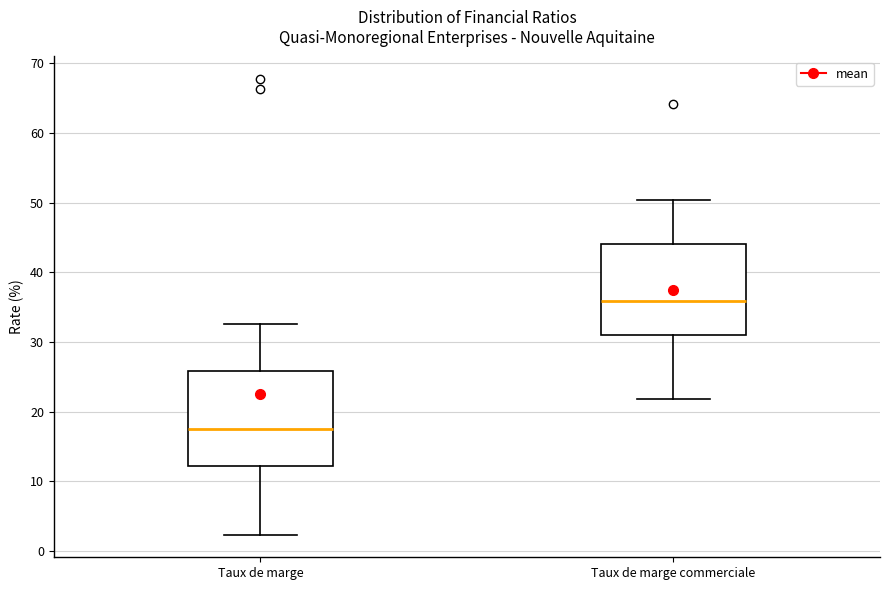

Reading left to right, transcribe this box plot: for each box, give where its median line is, the range the box spans, and where its two whiskers end, as read against the y-axis. The values are not printed on the chart, so give them approximately, as read against the axis.

Taux de marge: median 18, box 12 to 26, whiskers 2 to 33
Taux de marge commerciale: median 36, box 31 to 44, whiskers 22 to 50